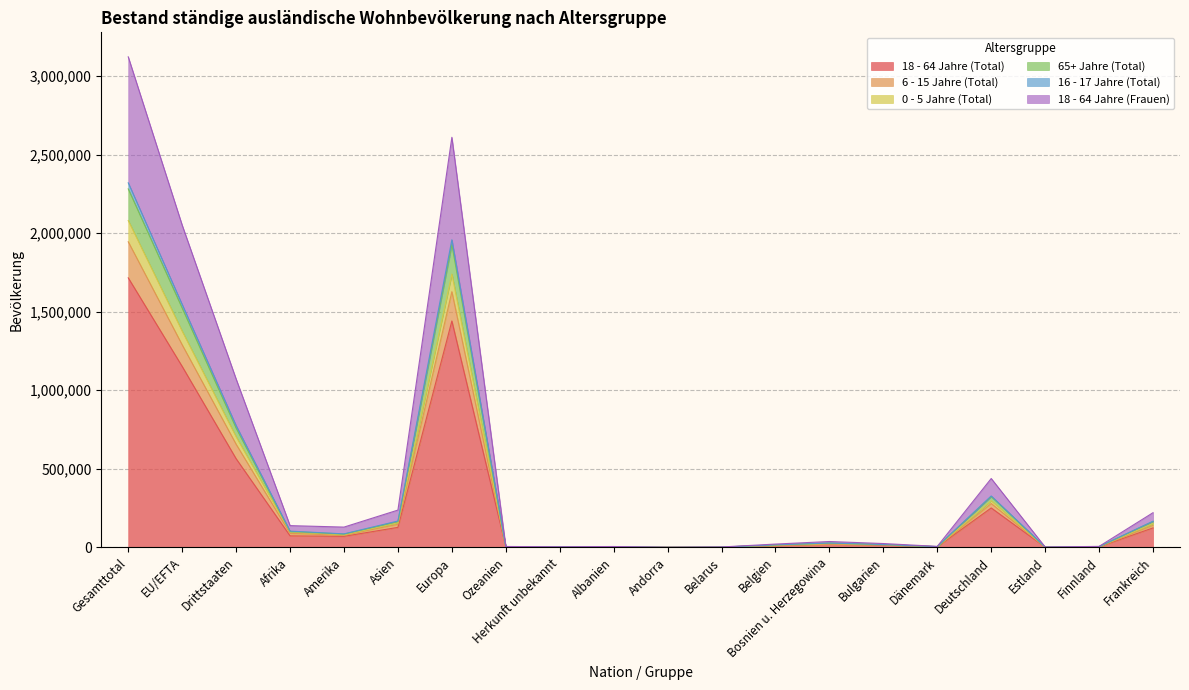

Which category has the highest value across all series?

Gesamttotal